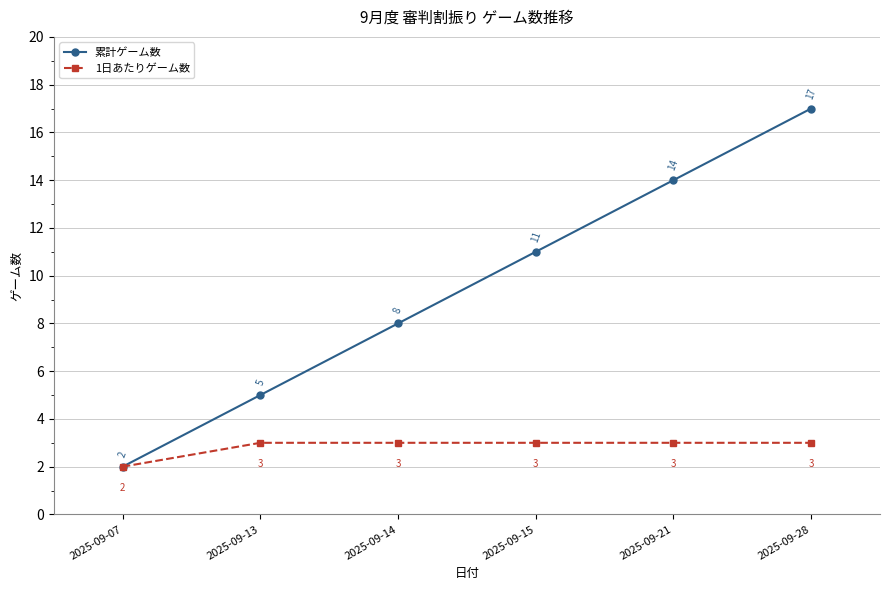

What is the sum of the 累計ゲーム数 values at 2025-09-28 and 2025-09-21?

31